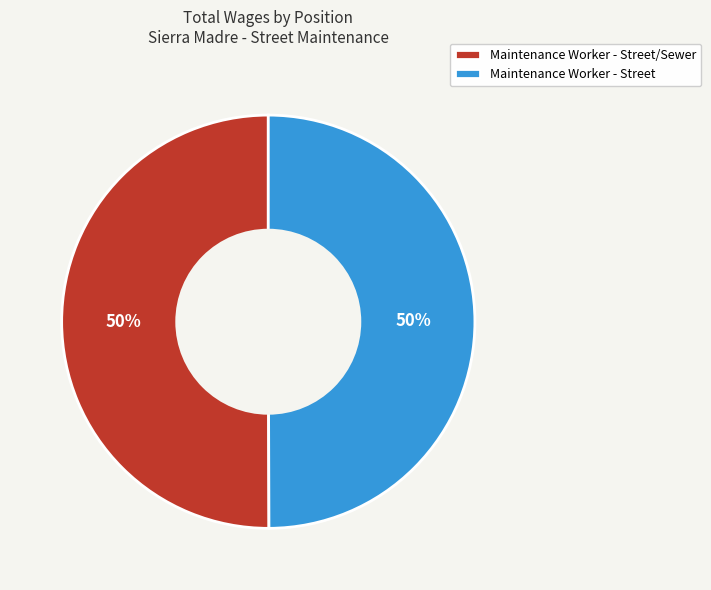

What is the ratio of the value at Maintenance Worker - Street/Sewer to the value at Maintenance Worker - Street?

1.0